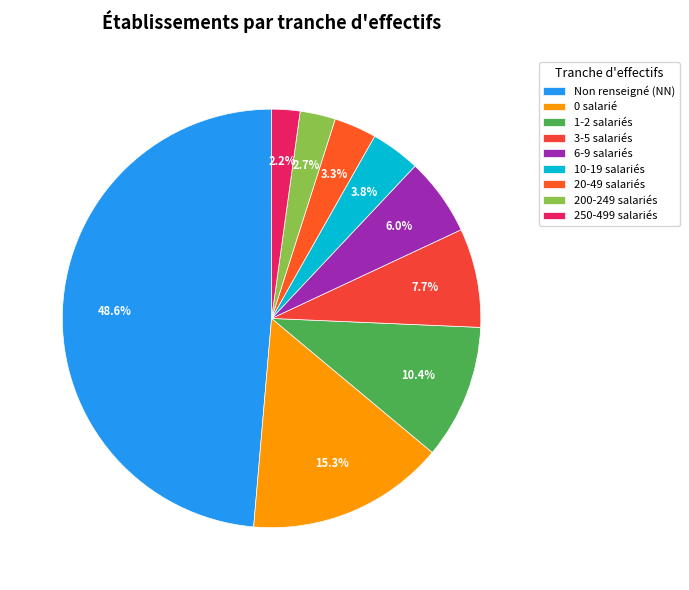

How many slices are in this pie chart?

9